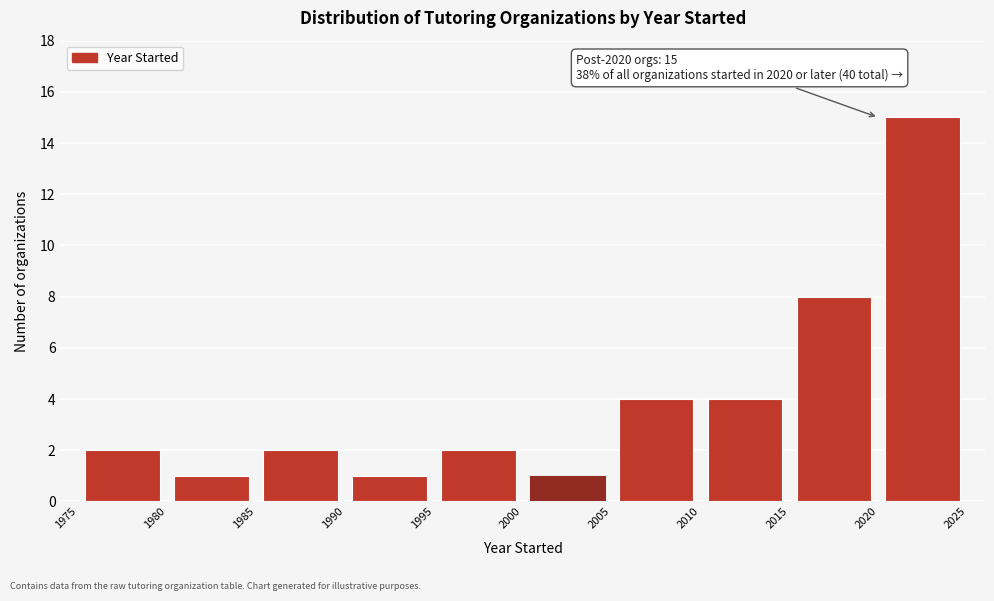

Over which range of the x-axis is the bar tallest?

2020 to 2025